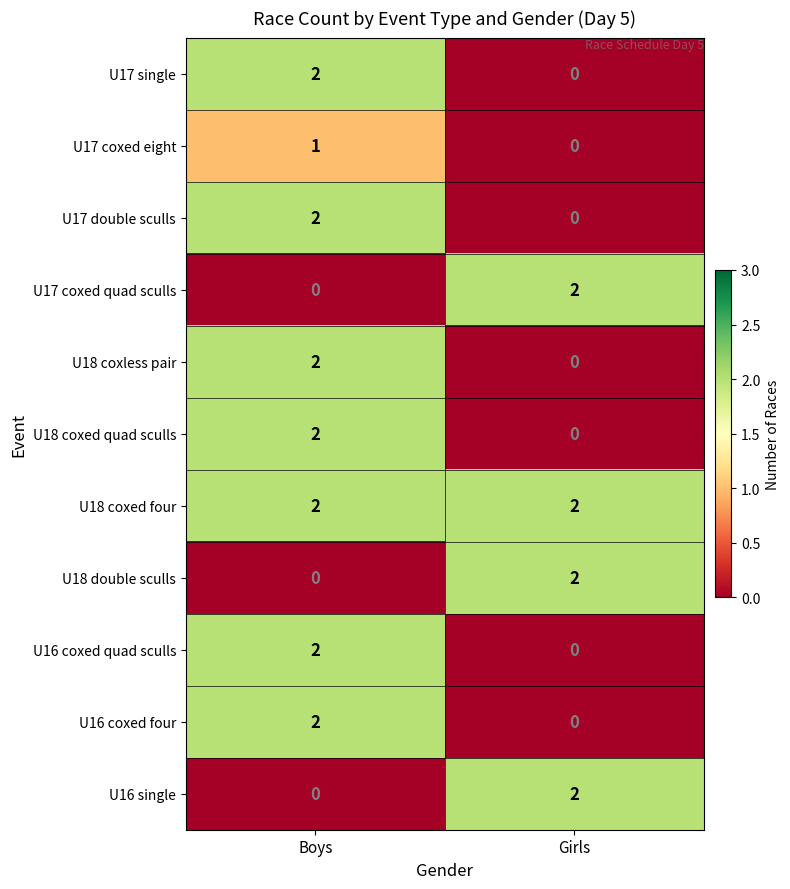

Reading left to right, list all the values displayed in this chart.

U17 single: Boys=2	Girls=0
U17 coxed eight: Boys=1	Girls=0
U17 double sculls: Boys=2	Girls=0
U17 coxed quad sculls: Boys=0	Girls=2
U18 coxless pair: Boys=2	Girls=0
U18 coxed quad sculls: Boys=2	Girls=0
U18 coxed four: Boys=2	Girls=2
U18 double sculls: Boys=0	Girls=2
U16 coxed quad sculls: Boys=2	Girls=0
U16 coxed four: Boys=2	Girls=0
U16 single: Boys=0	Girls=2